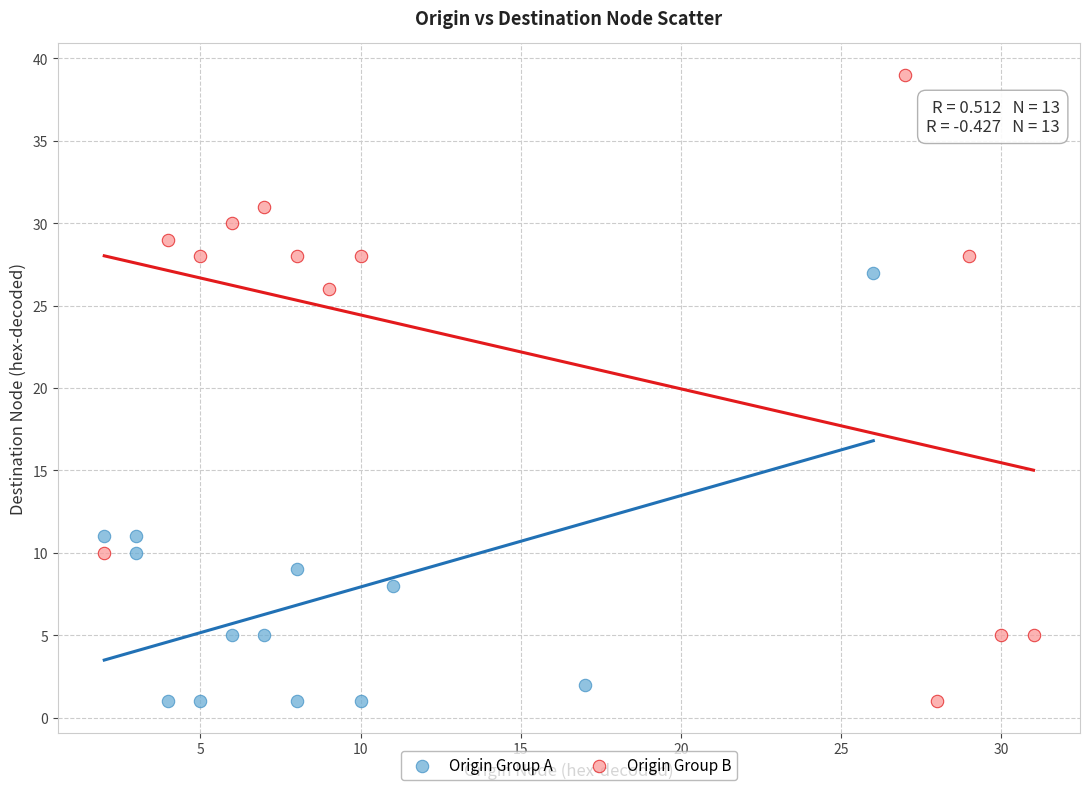

Which series has the largest Y range (max minus min)?

Origin Group B